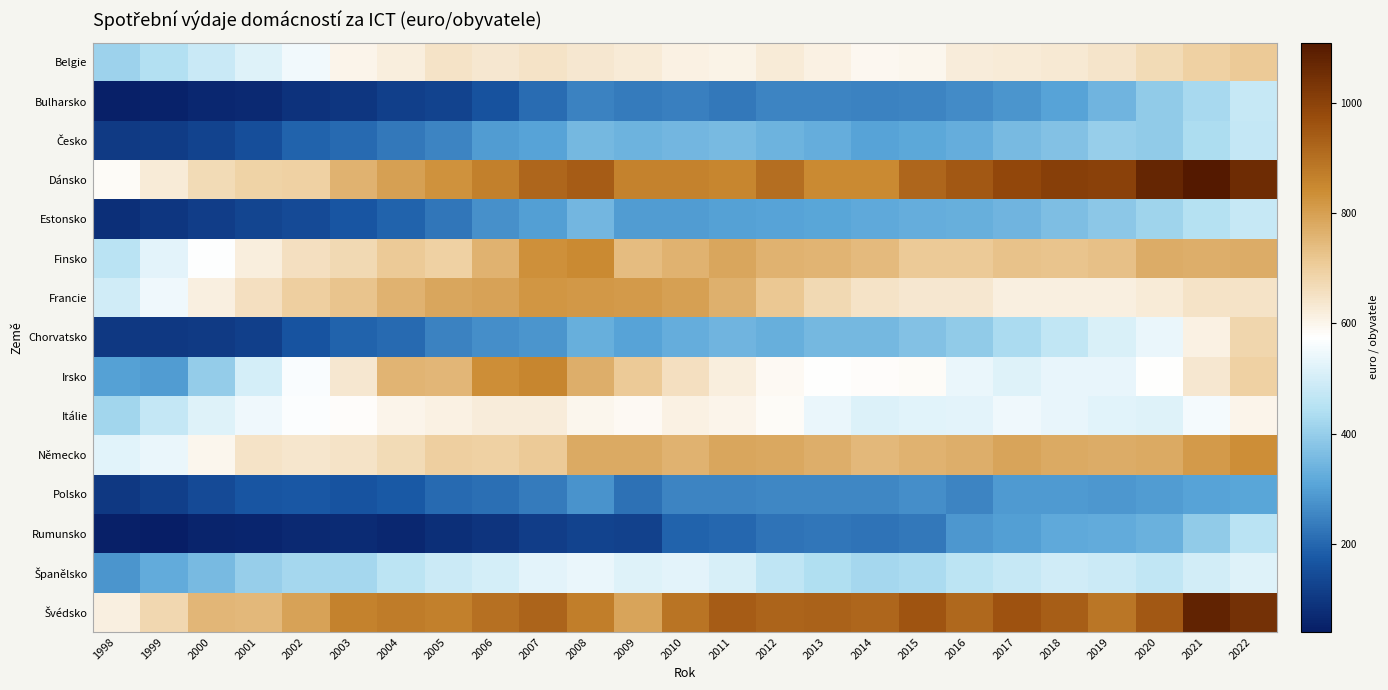

At which category is the sum across all series the highest?

2022